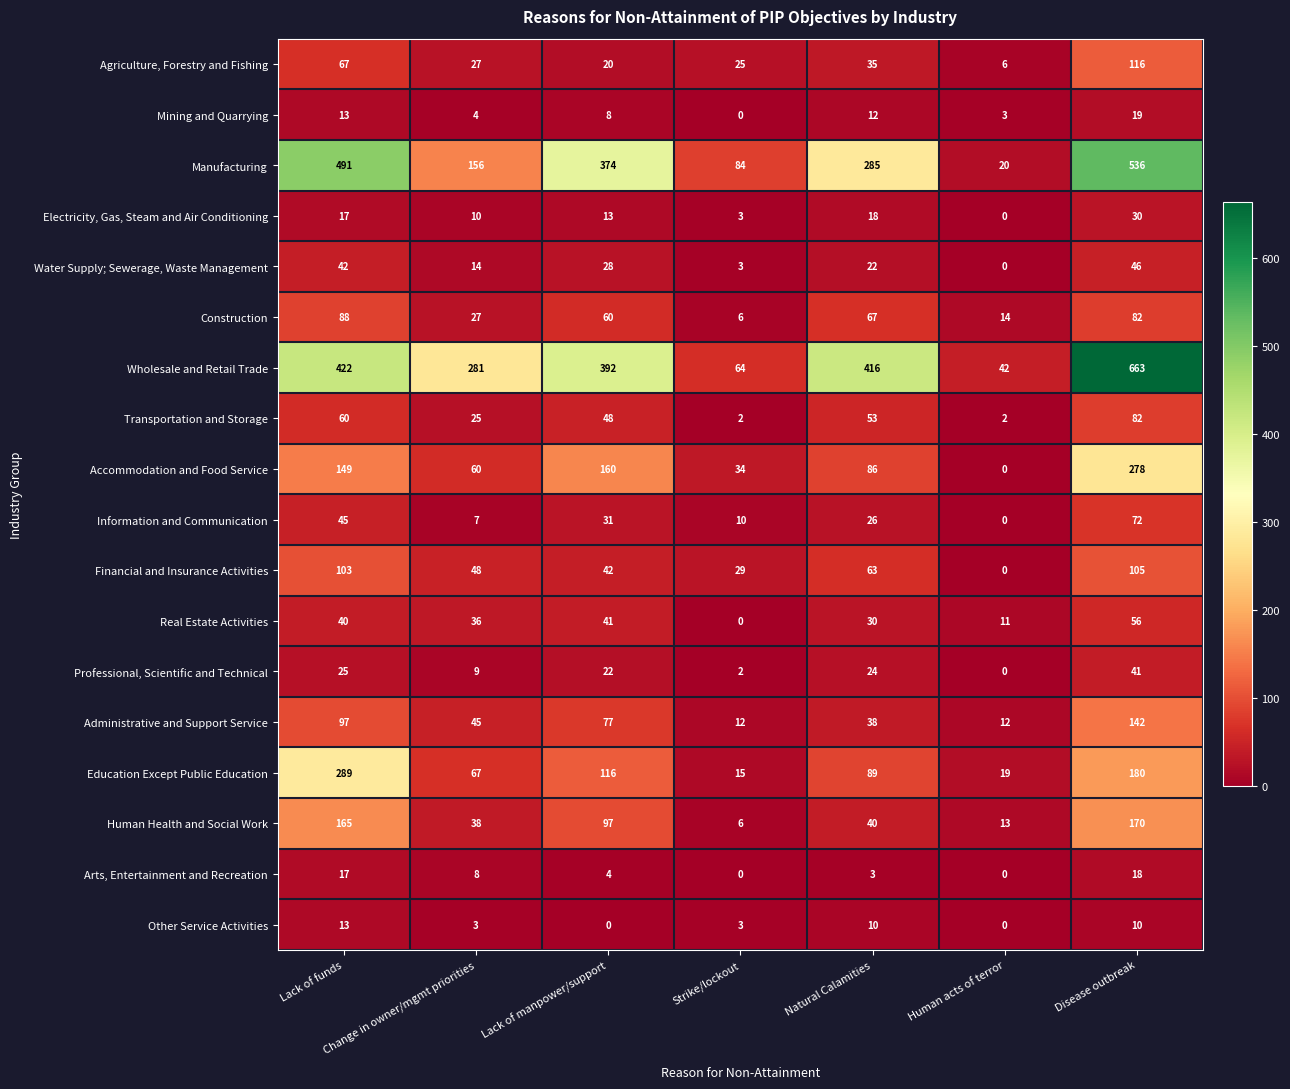

Which series has the largest total across all categories?

Wholesale and Retail Trade